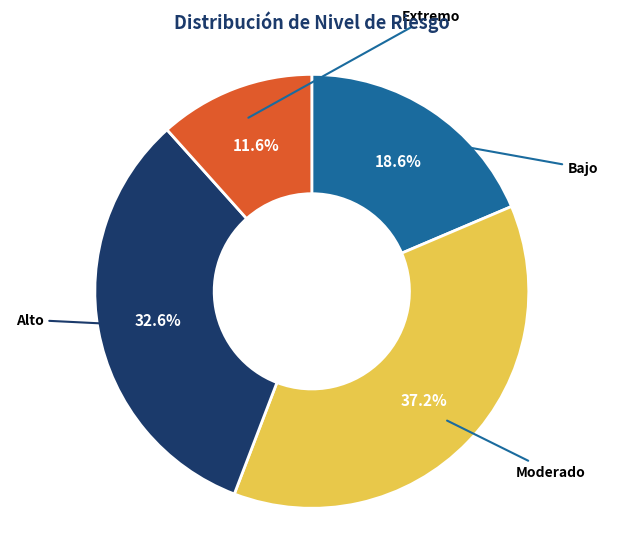

To the nearest percent, what is the difference between the Bajo and Moderado slice percentages?

19%